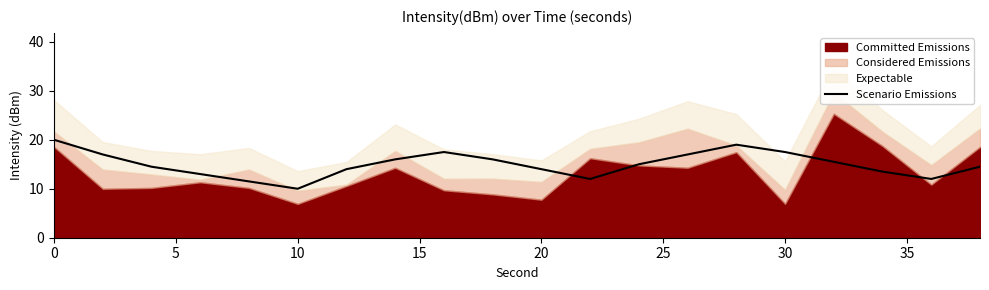

True or false: Scenario Emissions has a value of 23.7 at 30.

False